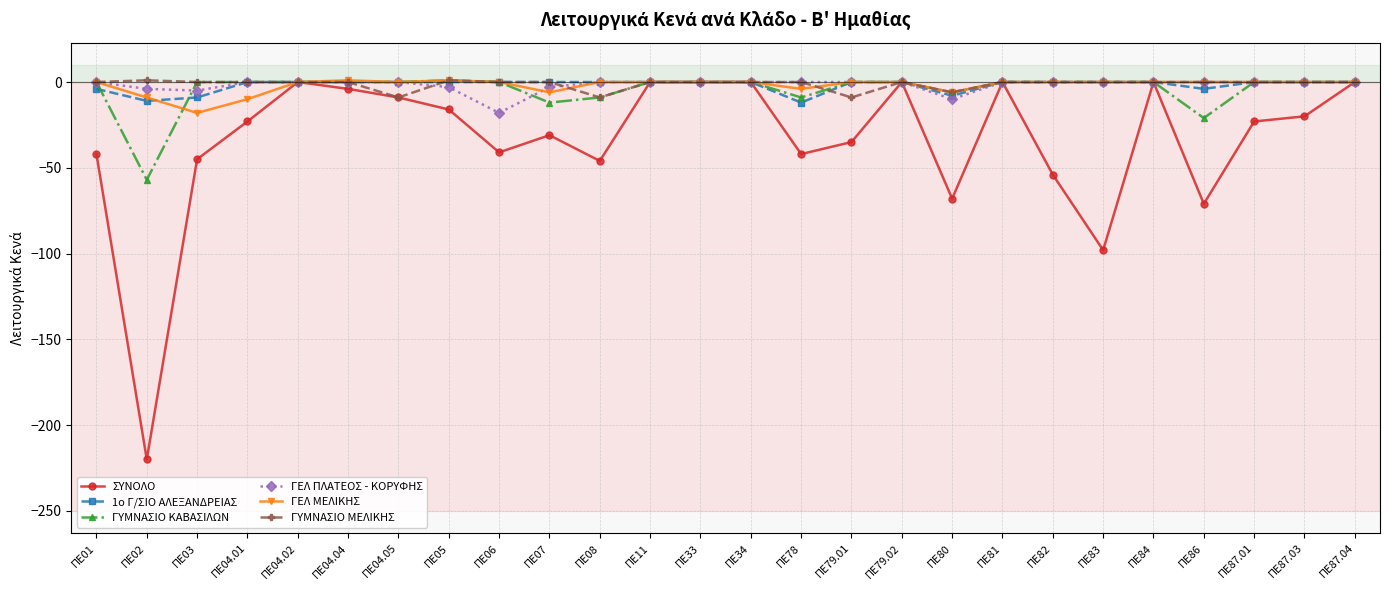

The value of ΓΥΜΝΑΣΙΟ ΚΑΒΑΣΙΛΩΝ at ΠΕ04.05 is 0. True or false?

True